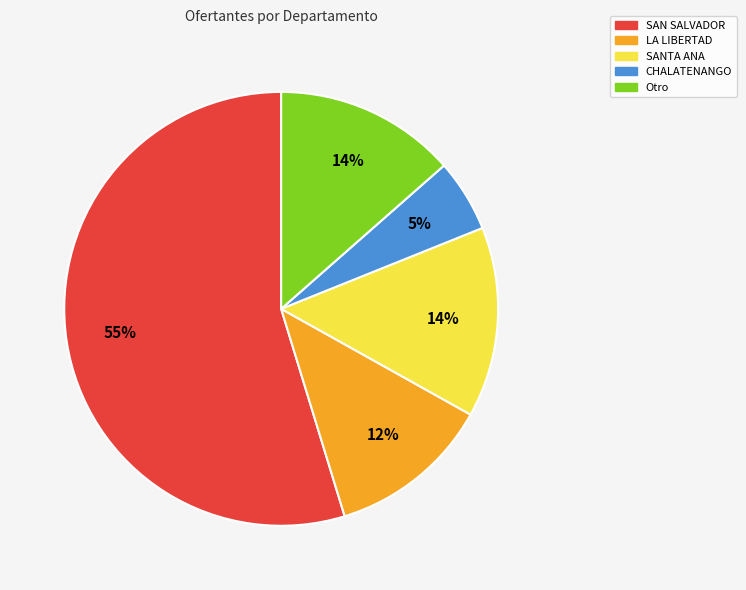

To the nearest percent, what is the average slice percentage?

20%